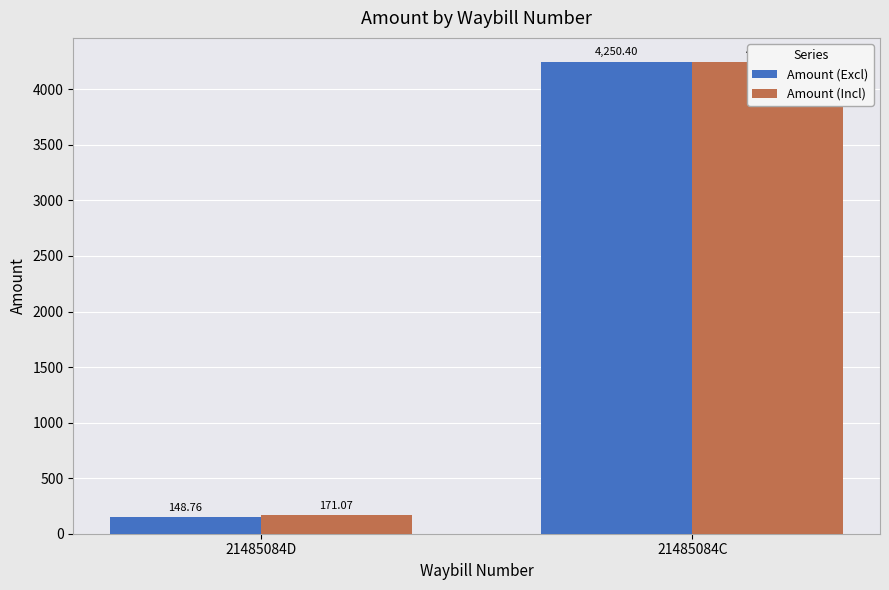

Reading left to right, transcribe all the data shown in this chart.

Amount (Excl): 21485084D=148.8	21485084C=4250.4
Amount (Incl): 21485084D=171.1	21485084C=4250.4